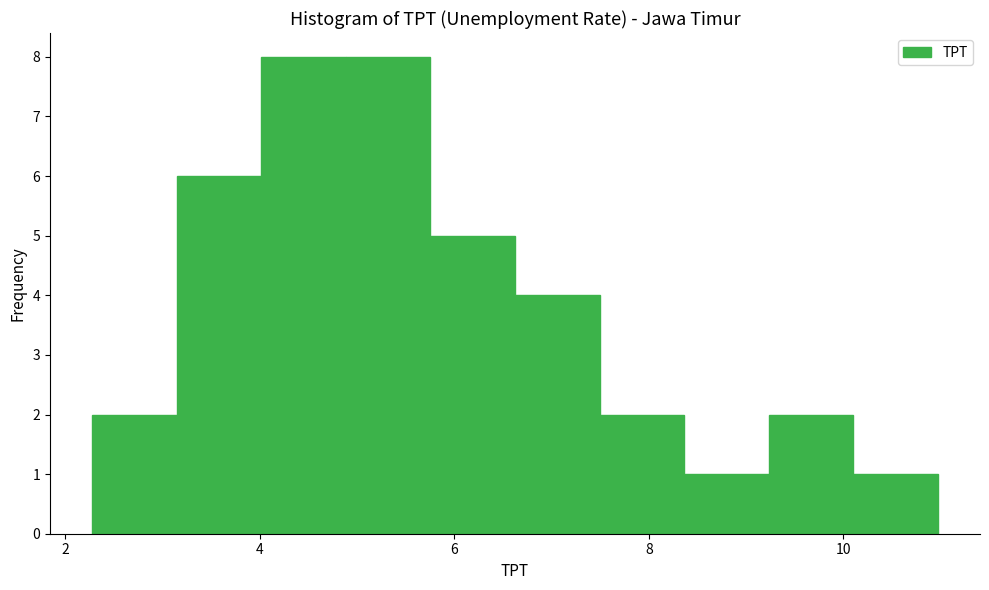

Reading left to right, list every bar in this chart as the range it spans on the x-axis followed by its height. Neither the bar edges nor the heights are printed on the chart, so give them approximately, as read against the axes.

2.2 to 3.2: 2
3.2 to 4.0: 6
4.0 to 4.8: 8
4.8 to 5.8: 8
5.8 to 6.6: 5
6.6 to 7.4: 4
7.4 to 8.4: 2
8.4 to 9.2: 1
9.2 to 10.2: 2
10.2 to 11.0: 1